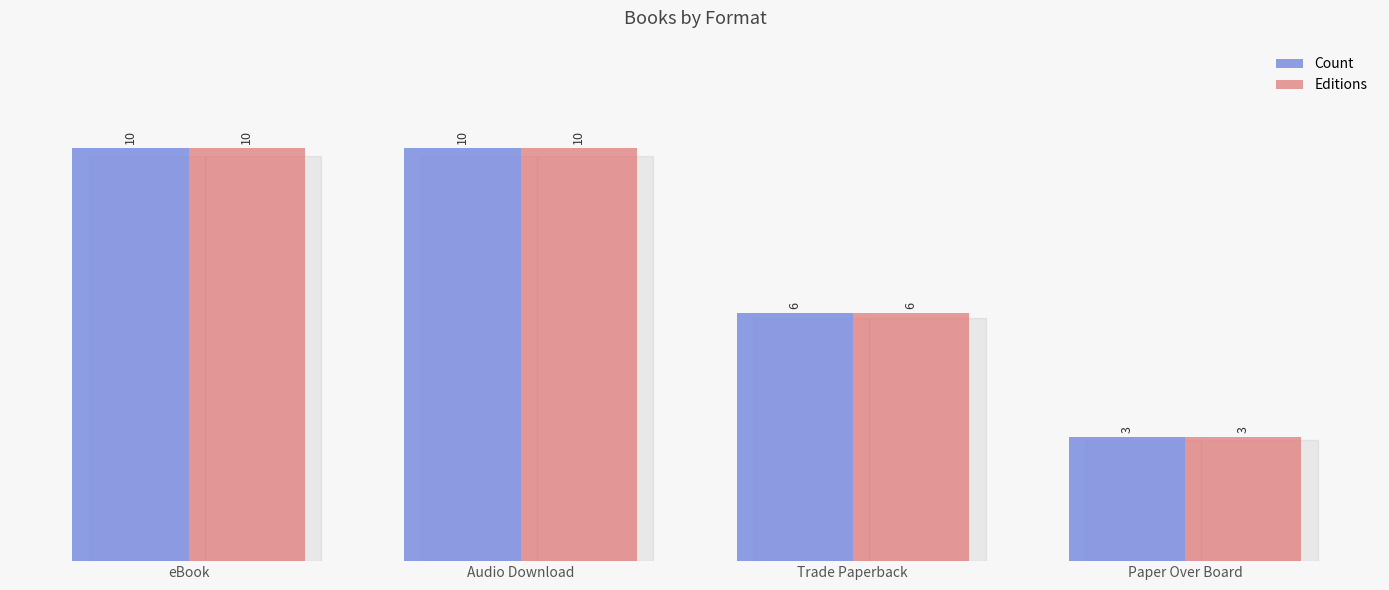

The Editions series shows 10 at eBook. True or false?

True